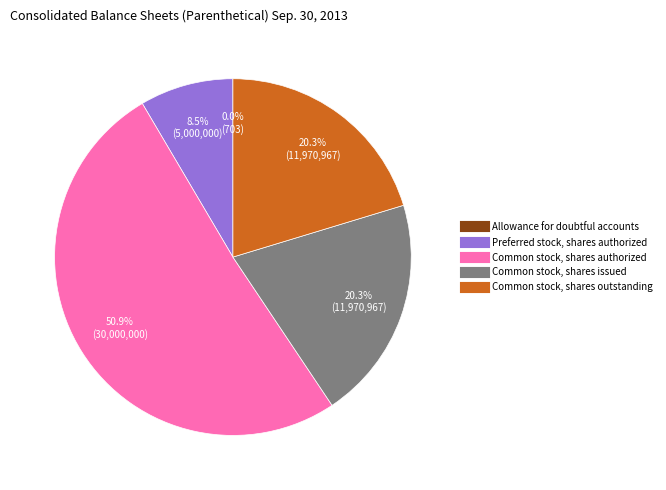

What is the ratio of the value at Common stock, shares issued to the value at Preferred stock, shares authorized?

2.4